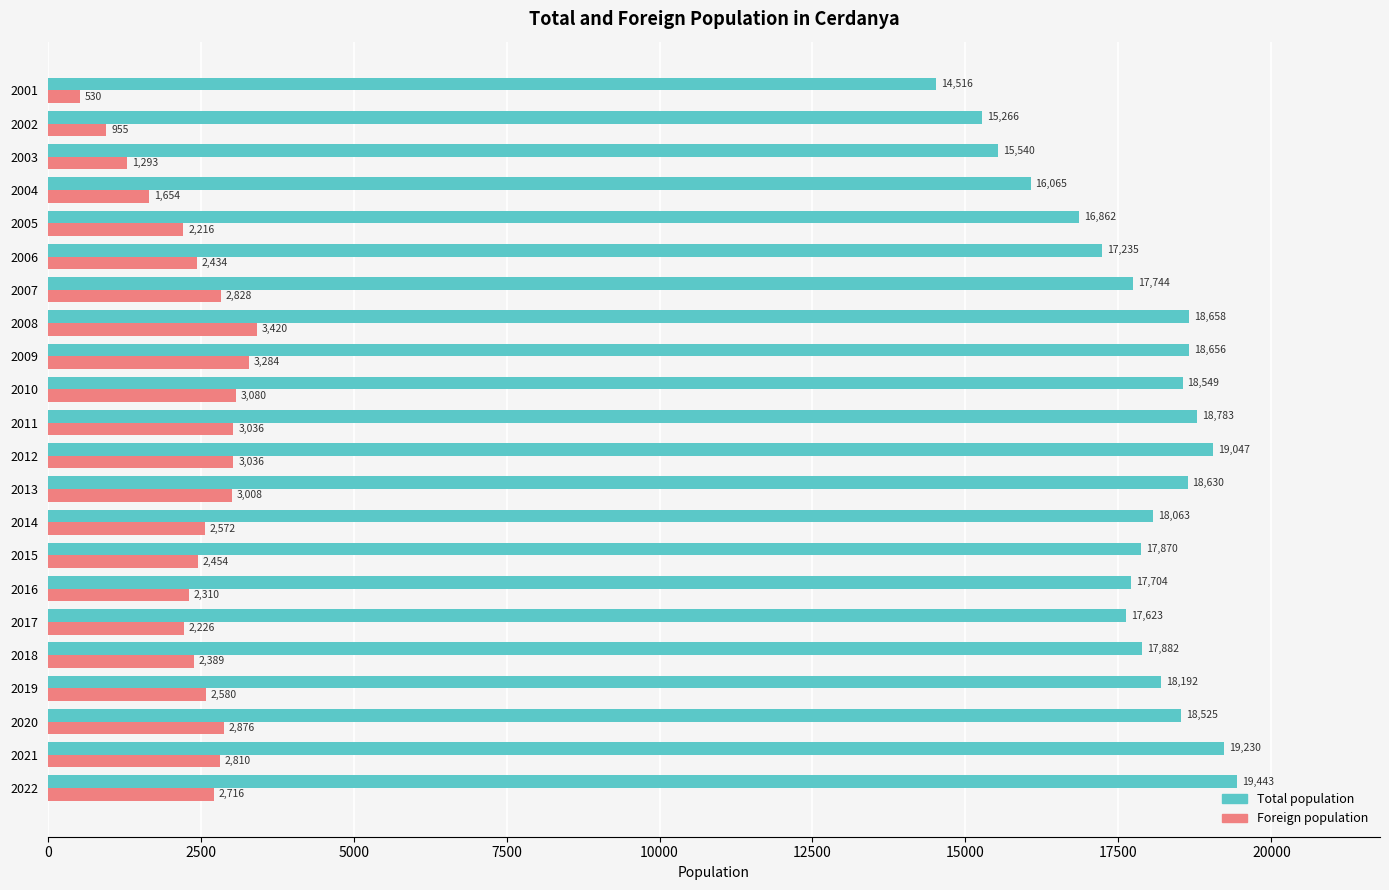

What is the lowest value of the Total population series?

14516